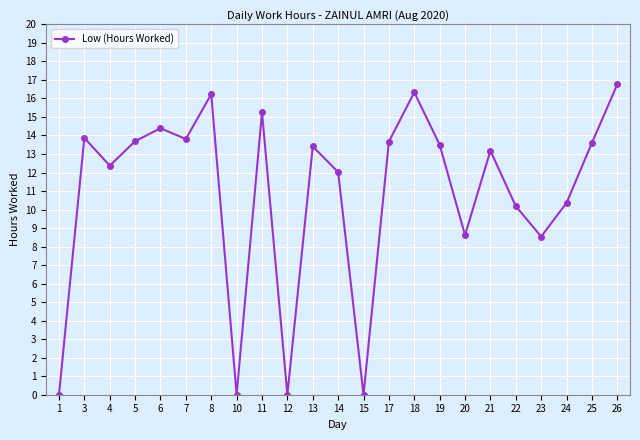

Which category has the highest value across all series?

26